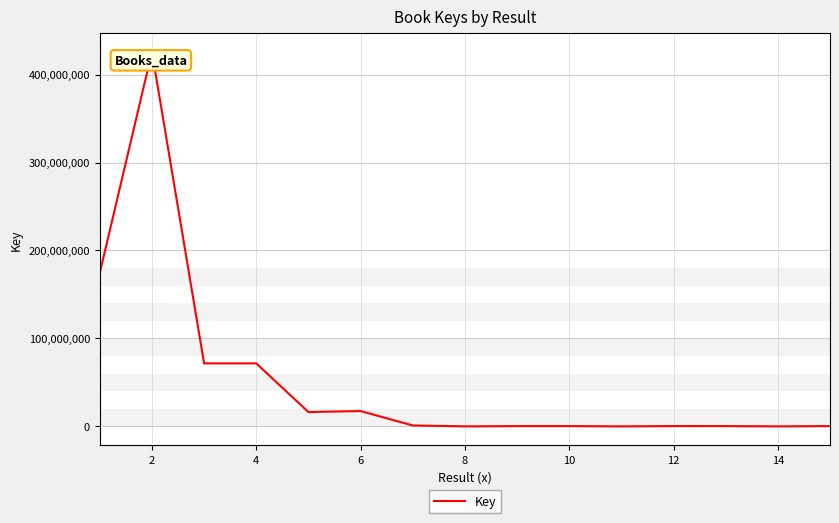

What is the difference between the maximum and minimum values?

425727793